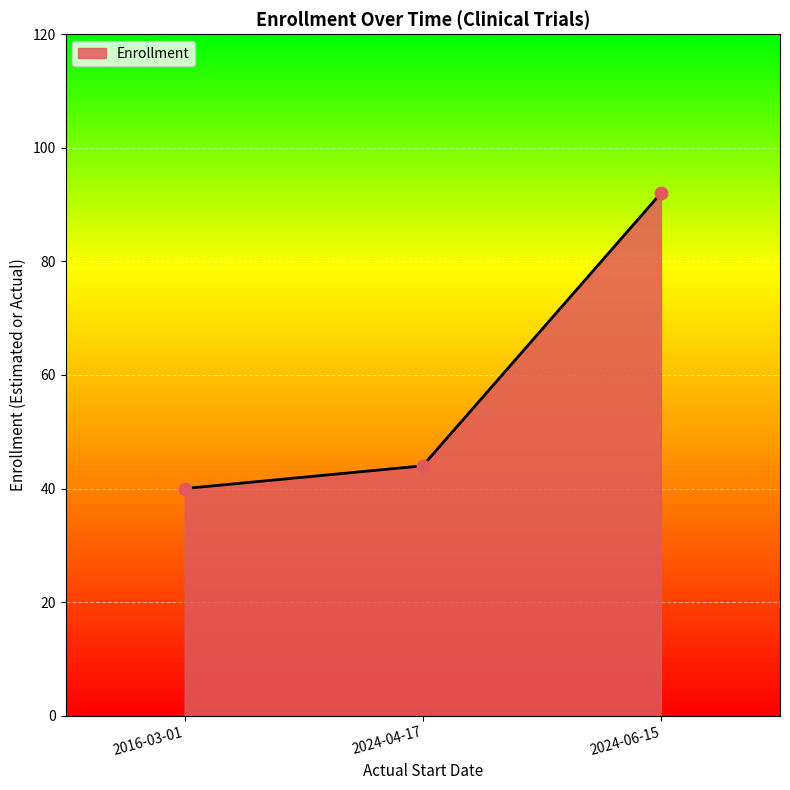

What is the change in value from 2016-03-01 to 2024-04-17?

+4